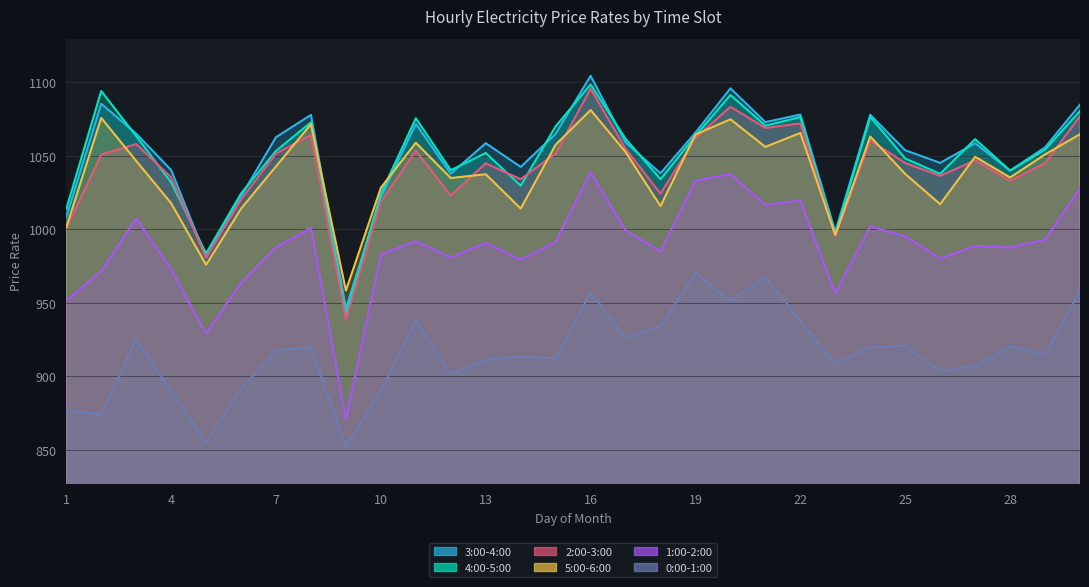

True or false: 3:00-4:00 and 0:00-1:00 cross at least once.

False